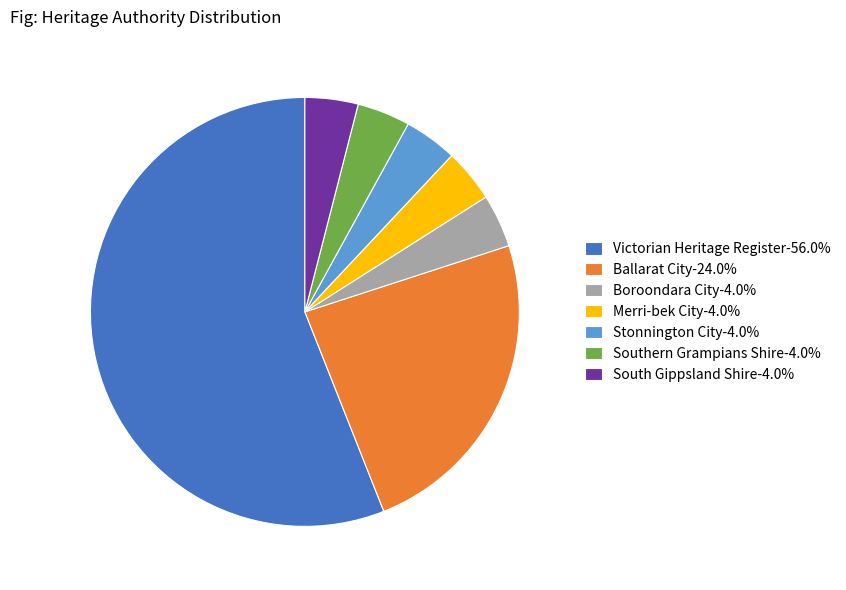

Does any single category account for the majority?

Yes